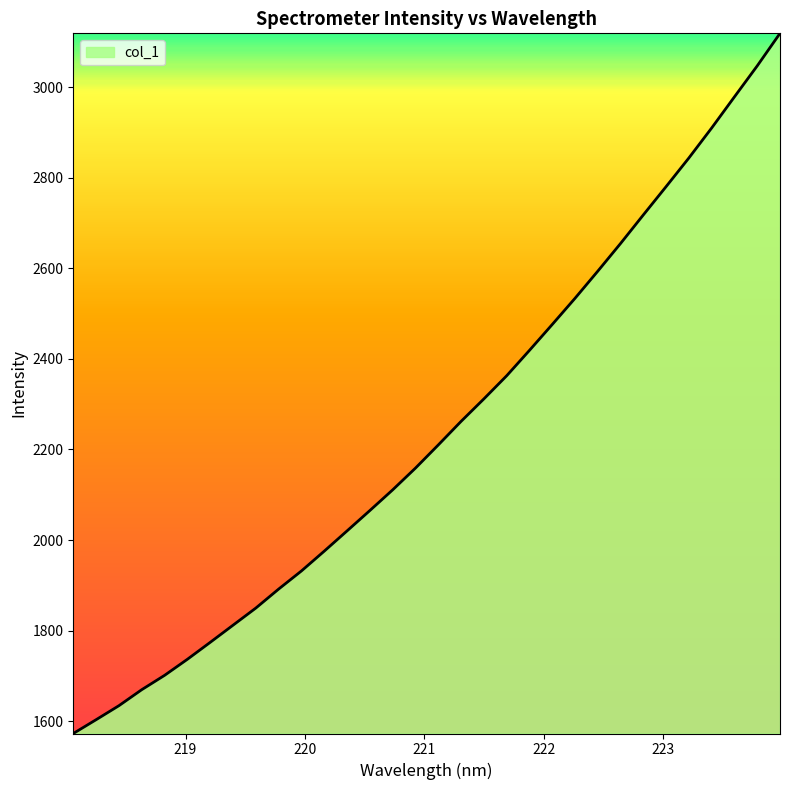

How many lines are shown in the chart?

1